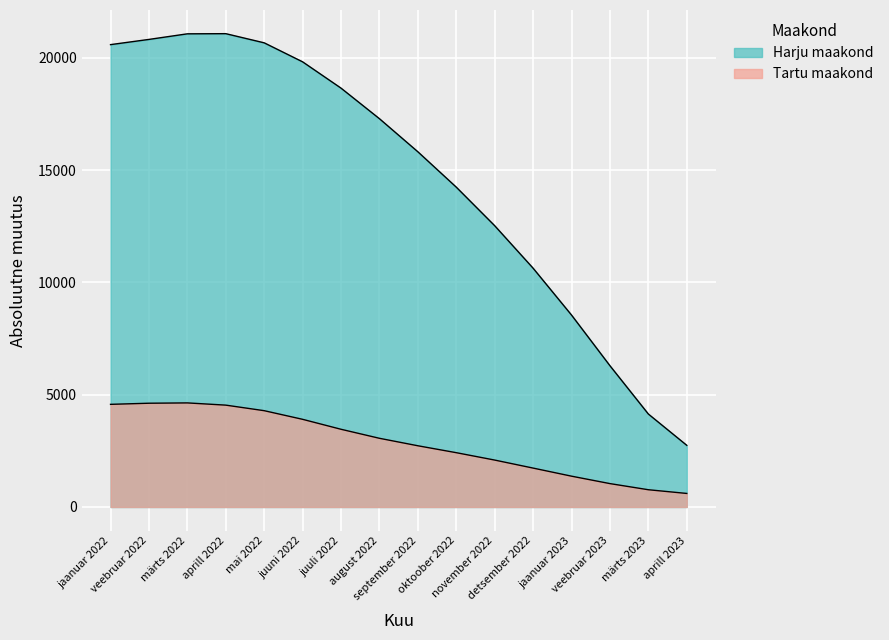

Reading left to right, list all the values displayed in this chart.

Harju maakond: 20588.4	20820.6	21069.6	21076.5	20668.5	19822.1	18650.8	17289.8	15816.9	14241.7	12524.9	10632.8	8546.3	6290.3	4139.0	2745.8
Tartu maakond: 4570.4	4620.3	4634.5	4535.3	4288.2	3903.5	3460.2	3058.6	2726.0	2418.0	2089.1	1731.9	1372.0	1041.2	768.0	602.8